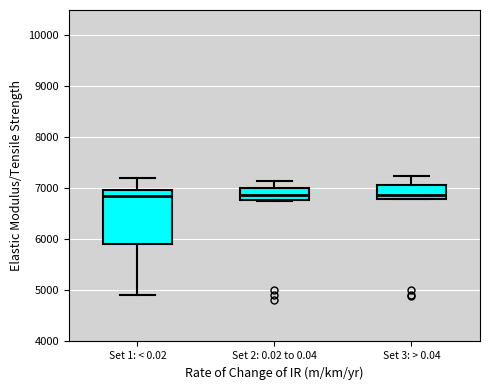

Reading left to right, read every box against the y-axis: the position of its median line, the range the box covers, and the ends of its whiskers. The values are not printed on the chart, so give them approximately, as read against the axis.

Set 1: < 0.02: median 6900, box 5900 to 7000, whiskers 4900 to 7200
Set 2: 0.02 to 0.04: median 6900, box 6800 to 7000, whiskers 6800 to 7200
Set 3: > 0.04: median 6900, box 6800 to 7100, whiskers 6800 to 7300